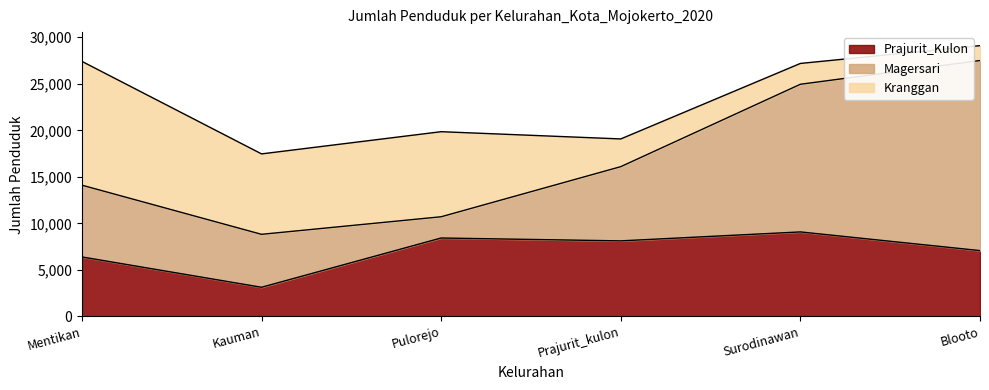

What is the minimum value shown in the chart?

1598